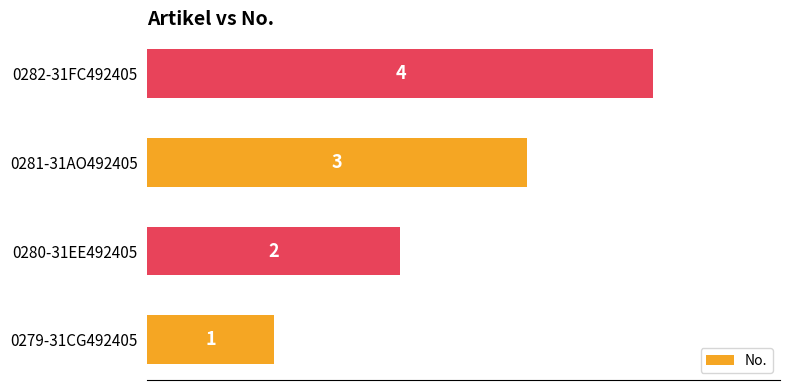

What is the sum of all values?

10